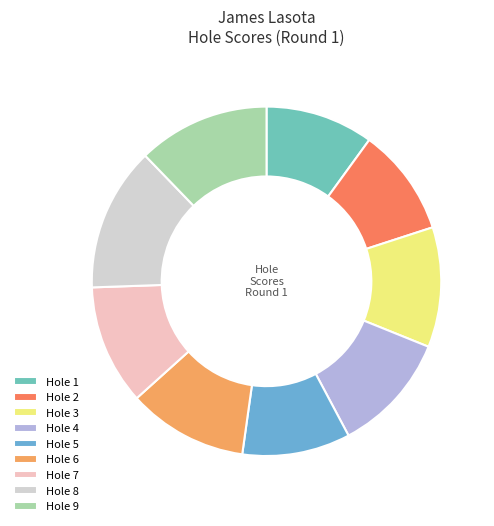

To the nearest percent, what percentage of the pie is Hole 9?

12%